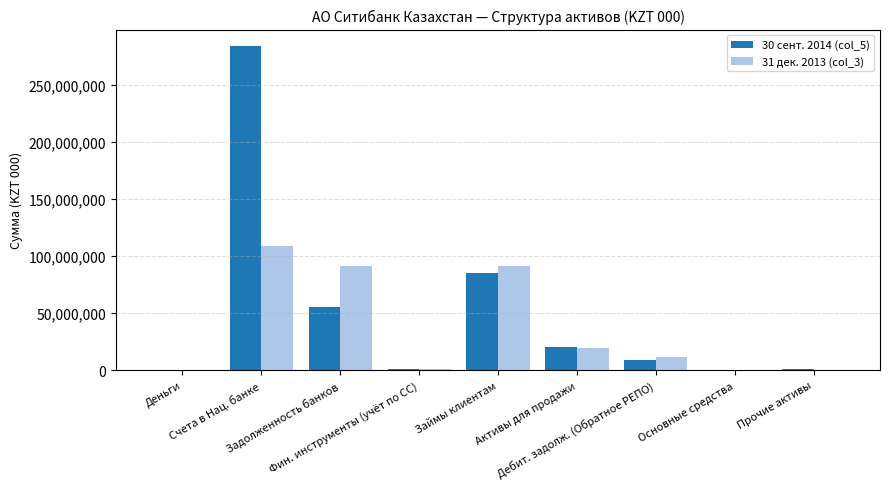

How many distinct data groups are displayed?

2